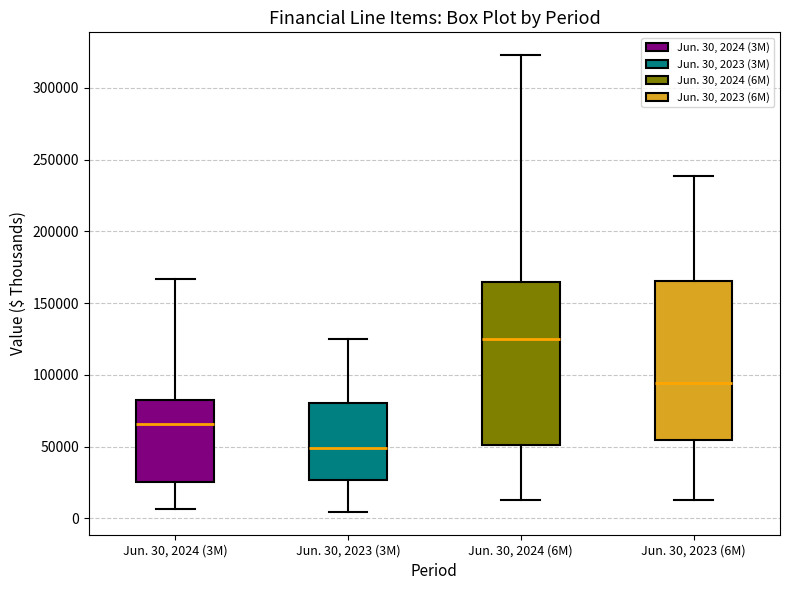

Reading left to right, transcribe this box plot: for each box, give where its median line is, the range the box spans, and where its two whiskers end, as read against the y-axis. The values are not printed on the chart, so give them approximately, as read against the axis.

Jun. 30, 2024 (3M): median 65000, box 25000 to 80000, whiskers 5000 to 165000
Jun. 30, 2023 (3M): median 50000, box 25000 to 80000, whiskers 5000 to 125000
Jun. 30, 2024 (6M): median 125000, box 50000 to 165000, whiskers 15000 to 325000
Jun. 30, 2023 (6M): median 95000, box 55000 to 165000, whiskers 10000 to 240000